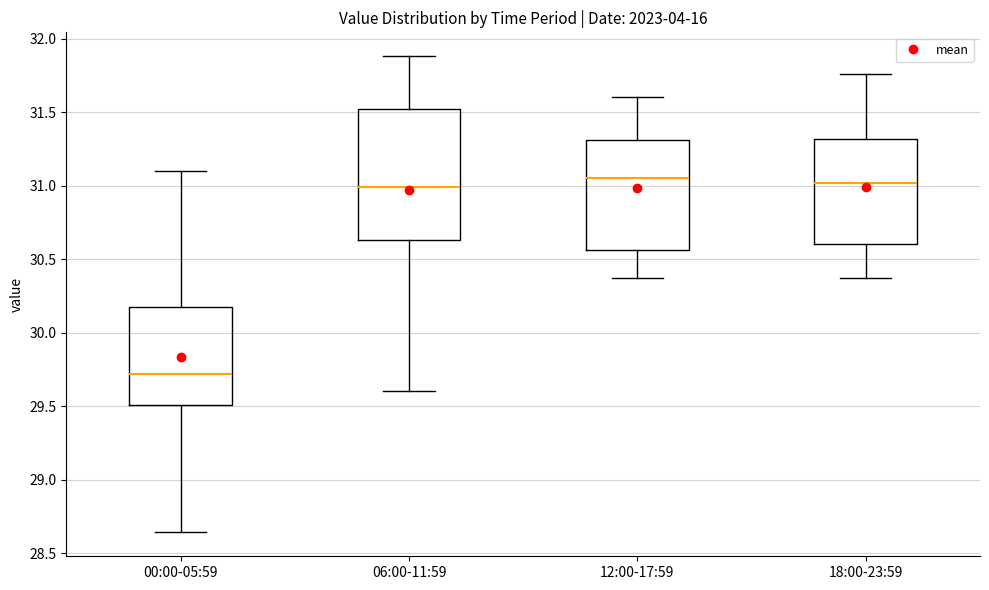

Reading left to right, transcribe this box plot: for each box, give where its median line is, the range the box spans, and where its two whiskers end, as read against the y-axis. The values are not printed on the chart, so give them approximately, as read against the axis.

00:00-05:59: median 29.70, box 29.50 to 30.15, whiskers 28.65 to 31.10
06:00-11:59: median 31.00, box 30.65 to 31.50, whiskers 29.60 to 31.90
12:00-17:59: median 31.05, box 30.55 to 31.30, whiskers 30.35 to 31.60
18:00-23:59: median 31.00, box 30.60 to 31.30, whiskers 30.35 to 31.75